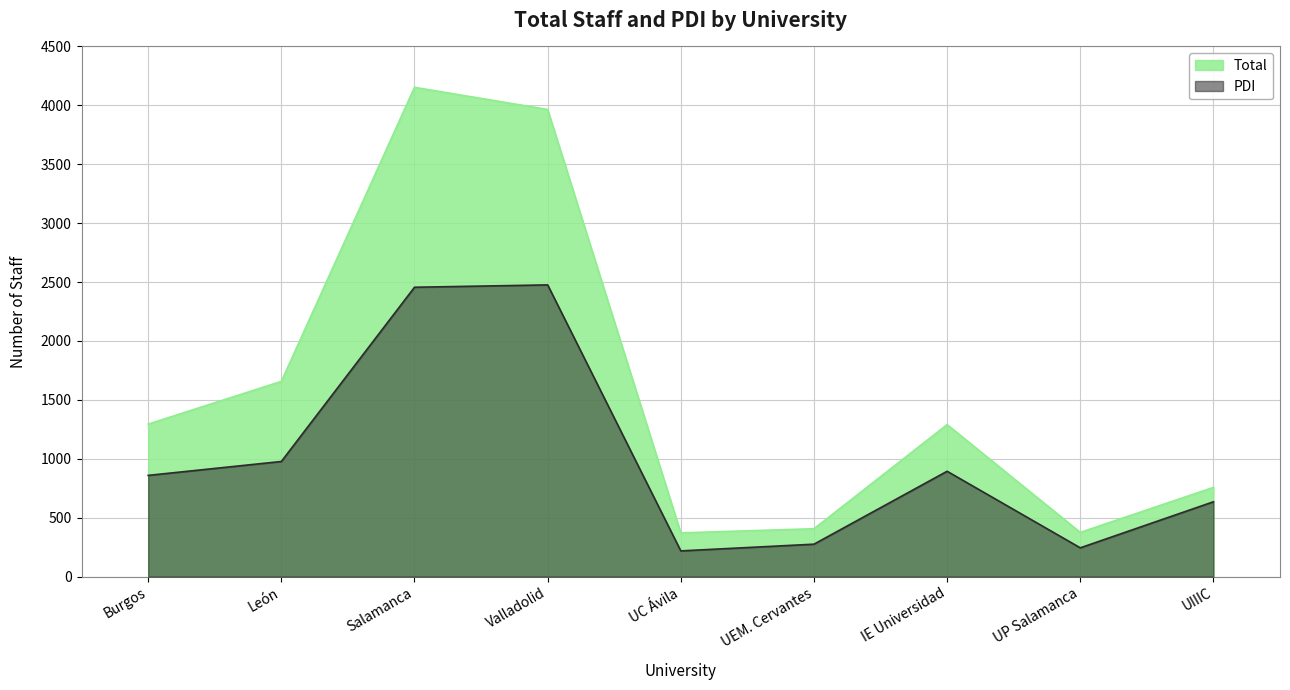

At which category does PDI reach its first local valley?

UC Ávila